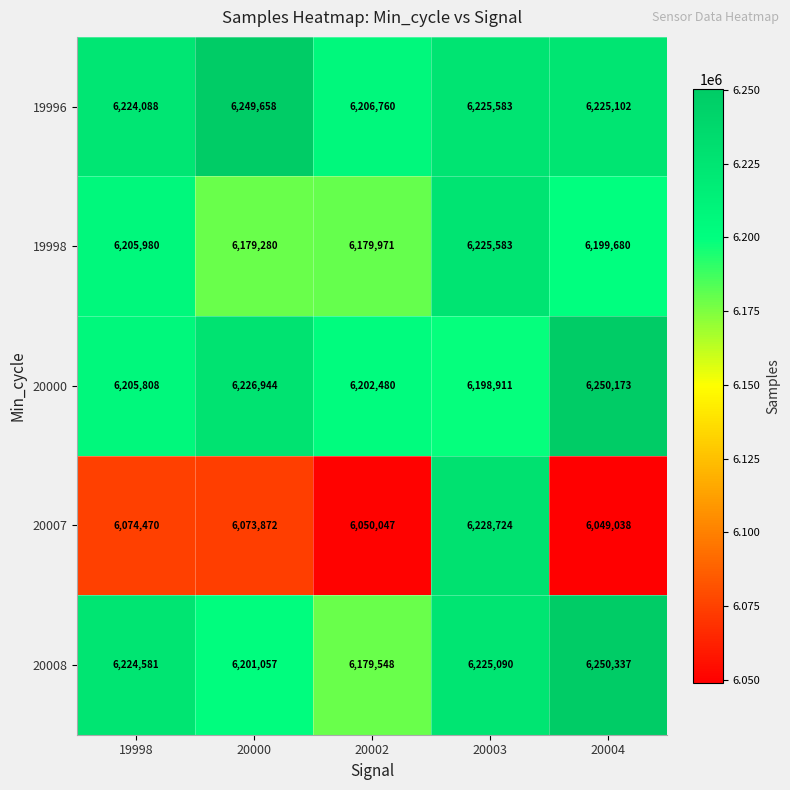

Reading left to right, what are all the values shown in this chart?

19996: 6224088	6249658	6206760	6225583	6225102
19998: 6205980	6179280	6179971	6225583	6199680
20000: 6205808	6226944	6202480	6198911	6250173
20007: 6074470	6073872	6050047	6228724	6049038
20008: 6224581	6201057	6179548	6225090	6250337